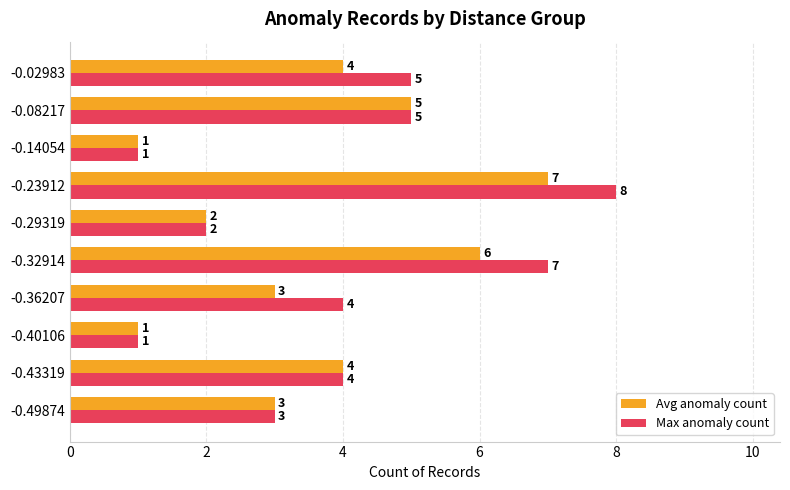

Which series has the largest total across all categories?

Max anomaly count